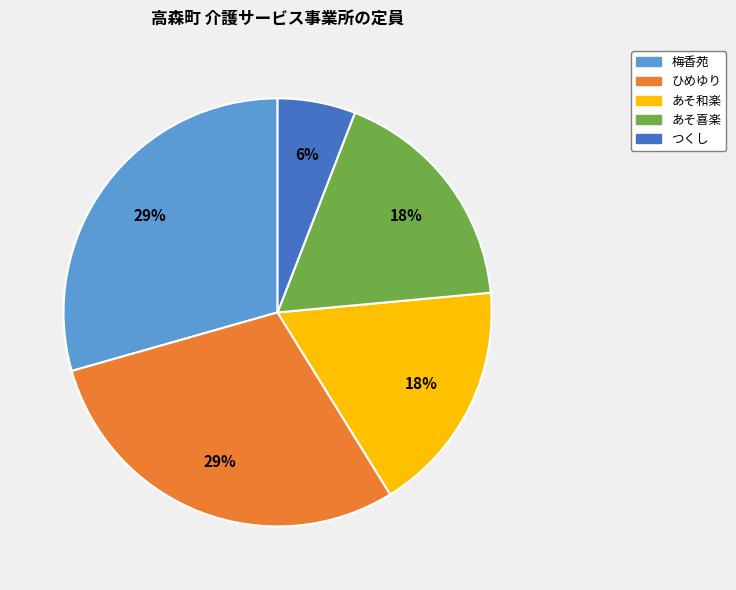

Is it true that ひめゆり is 29% of the pie?

True